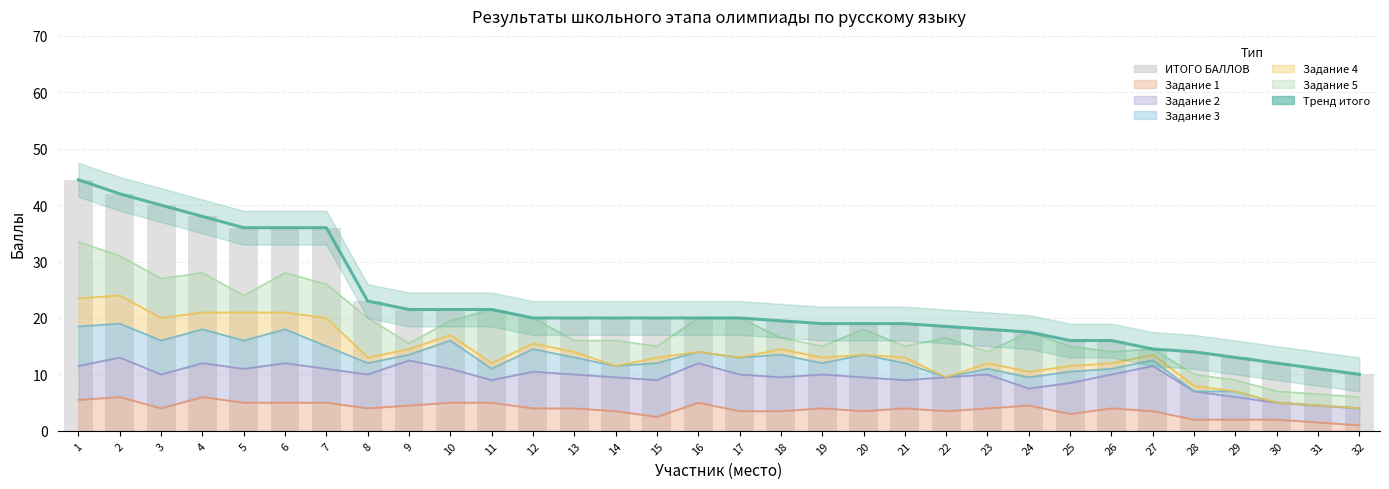

List the labels in order of value, largest first.

1, 2, 3, 4, 5, 6, 7, 8, 9, 10, 11, 12, 13, 14, 15, 16, 17, 18, 19, 20, 21, 22, 23, 24, 25, 26, 27, 28, 29, 30, 31, 32